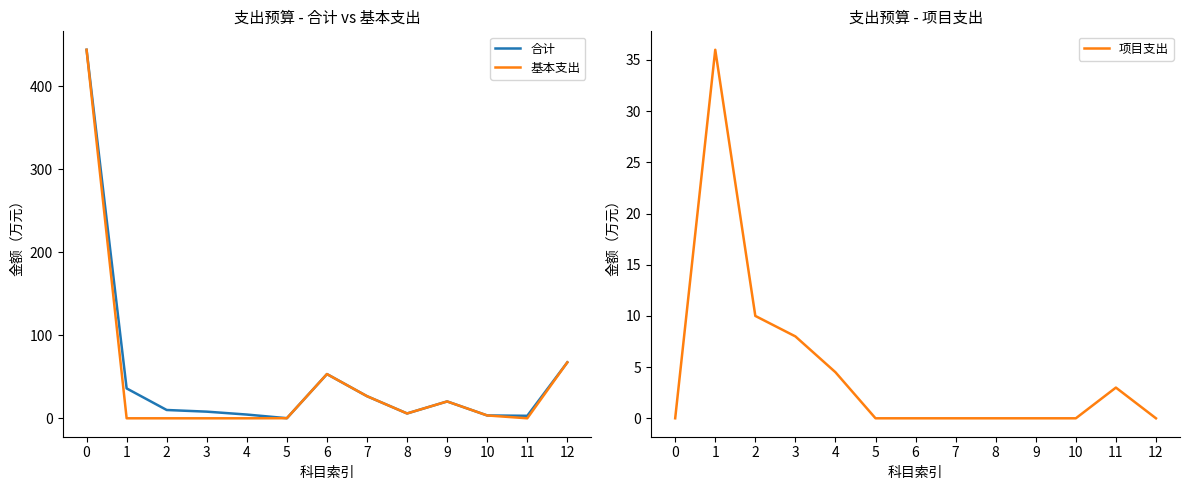

What is the value of the 合计 point at the 12th from the left?

3.0